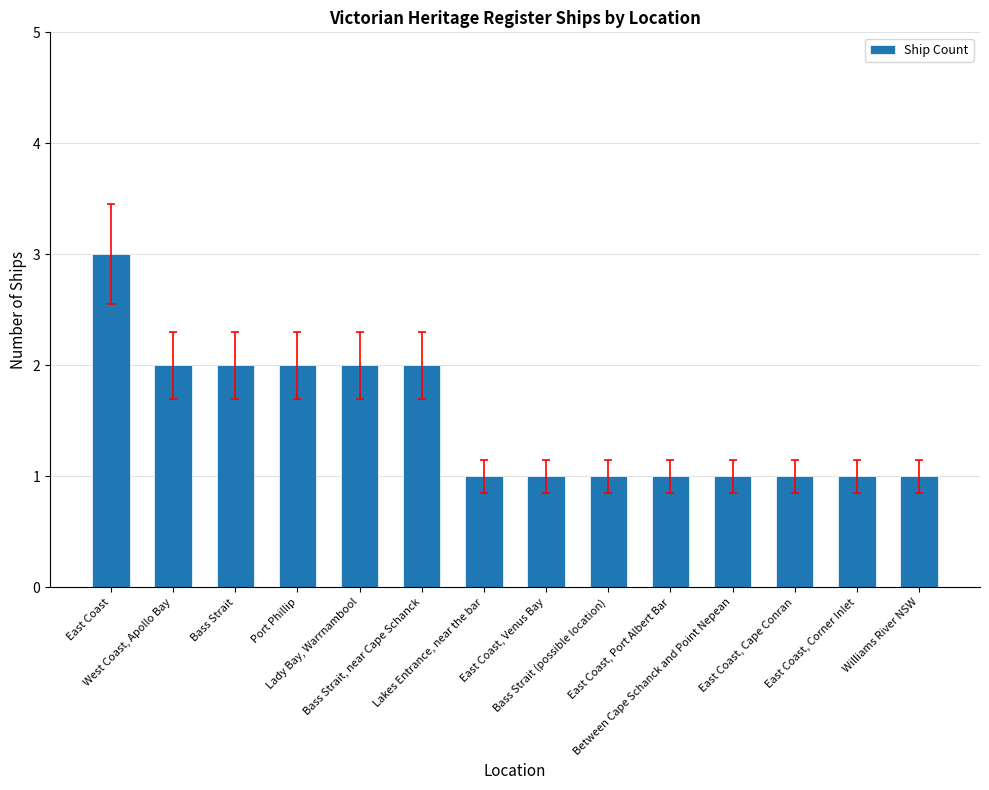

What is the minimum value shown in the chart?

1